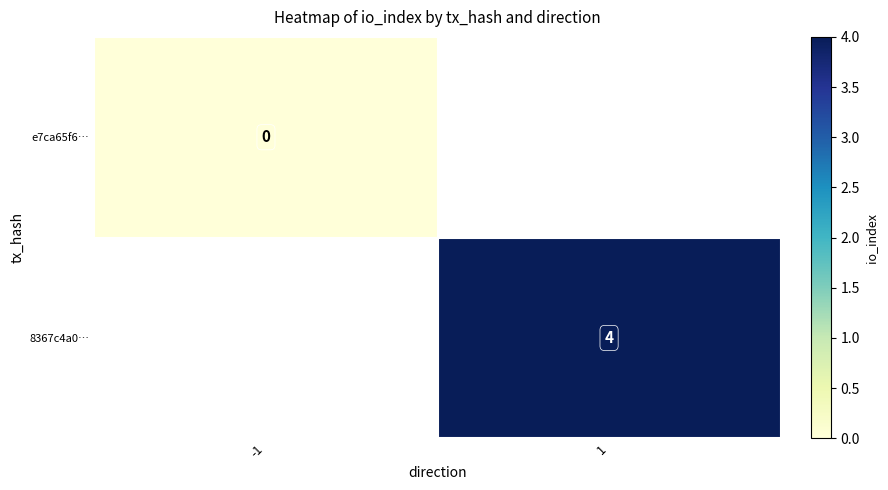

What is the maximum value shown in the chart?

4.0